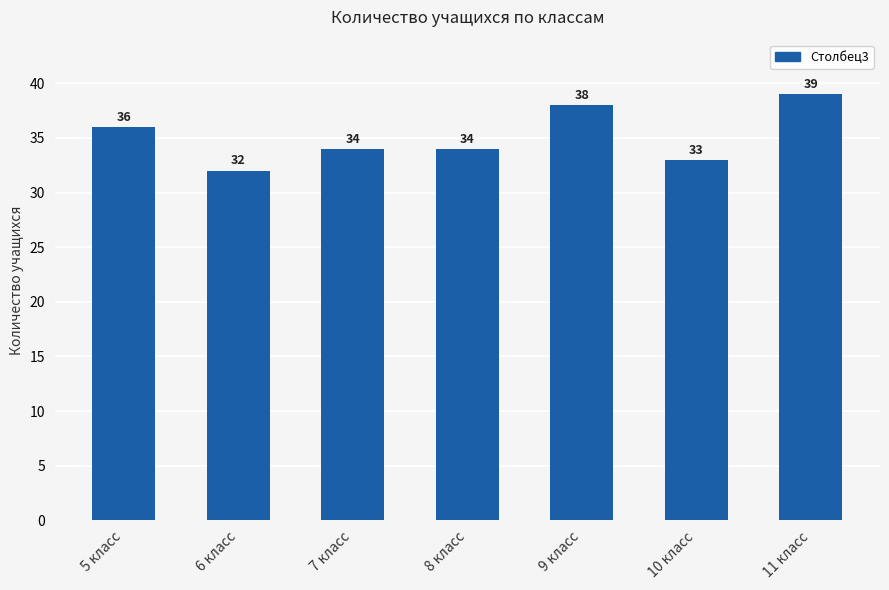

The value at 6 класс is 32. True or false?

True